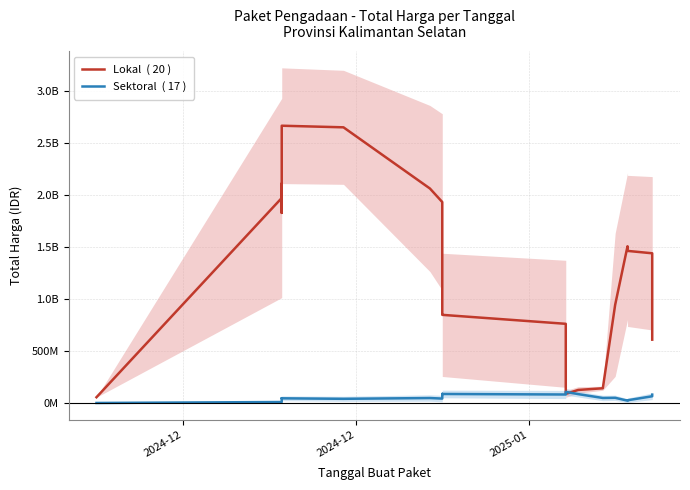

At how many categories does at least one series exceed 746100858?

15